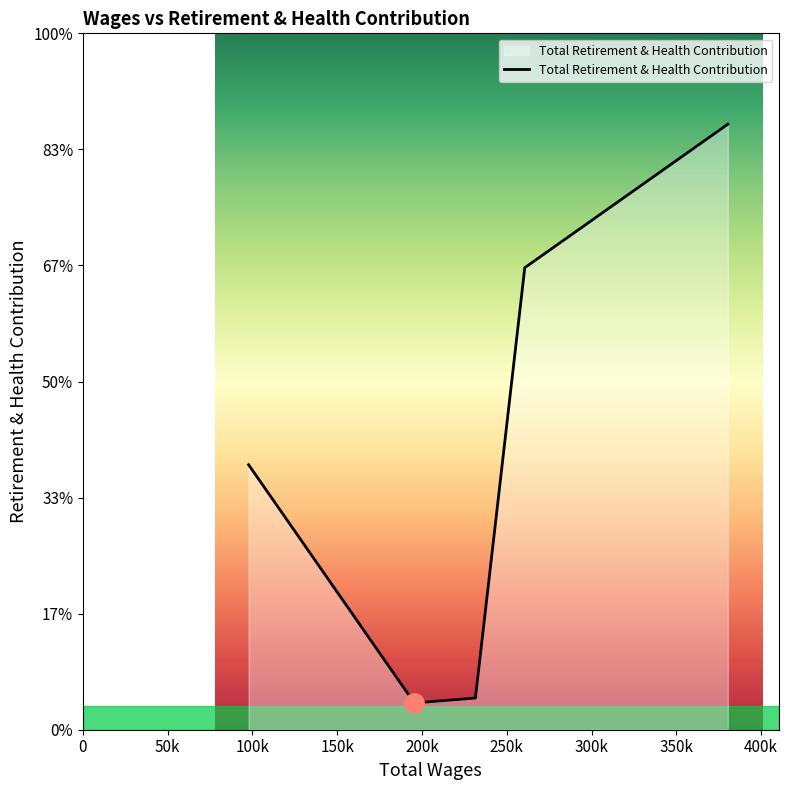

Does the chart have visible grid lines?

No